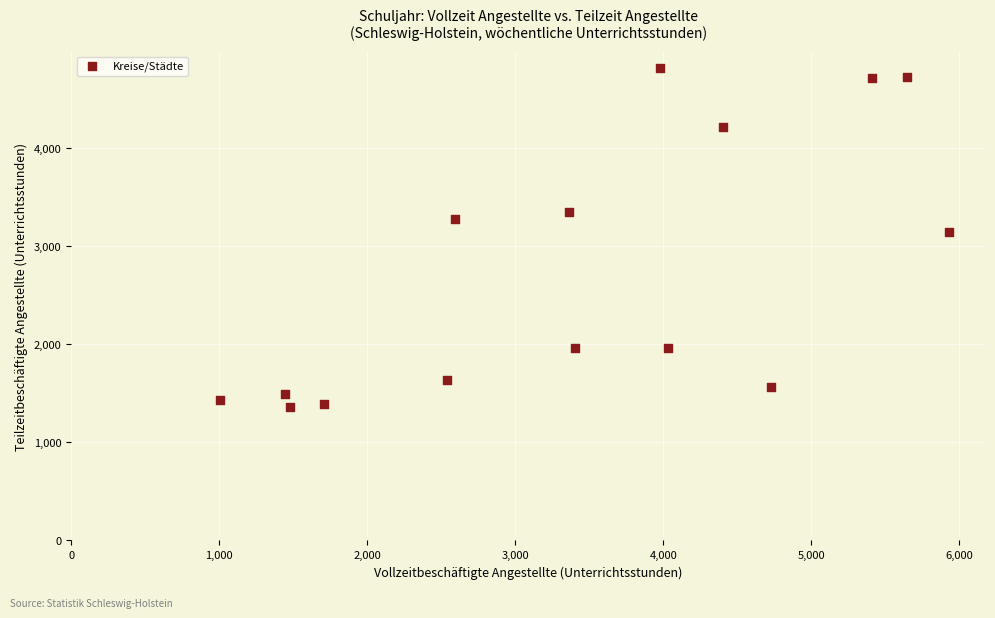

What Y value in the scatter plot is closest to 3086?

3140.7